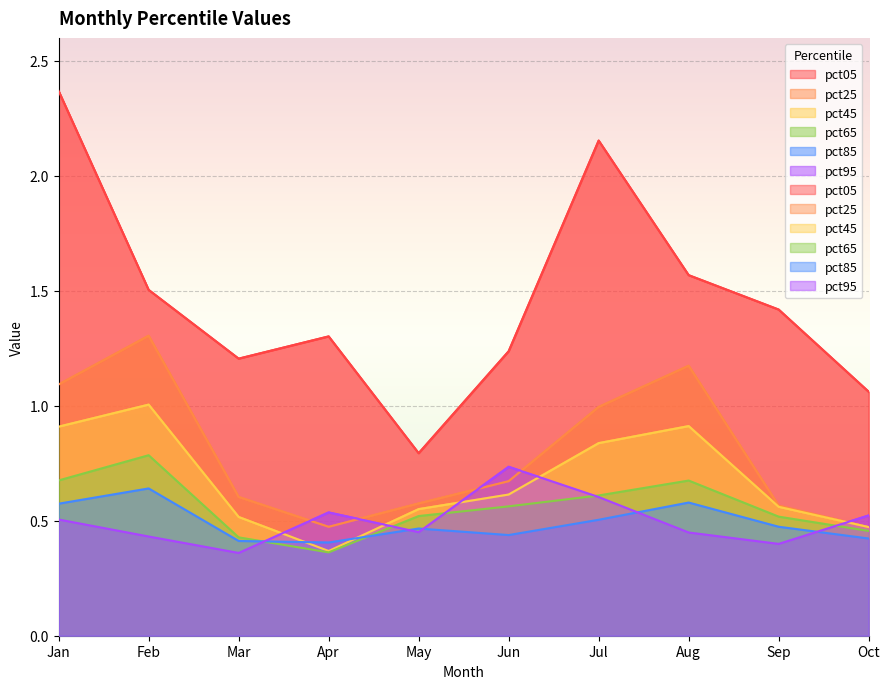

How many intersections are there between pct85 and pct95?

5